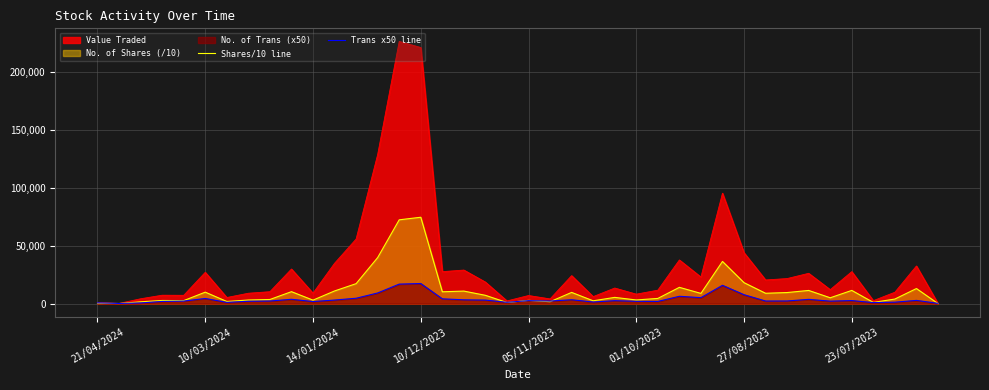

At how many categories does at least one series exceed 30858?

9